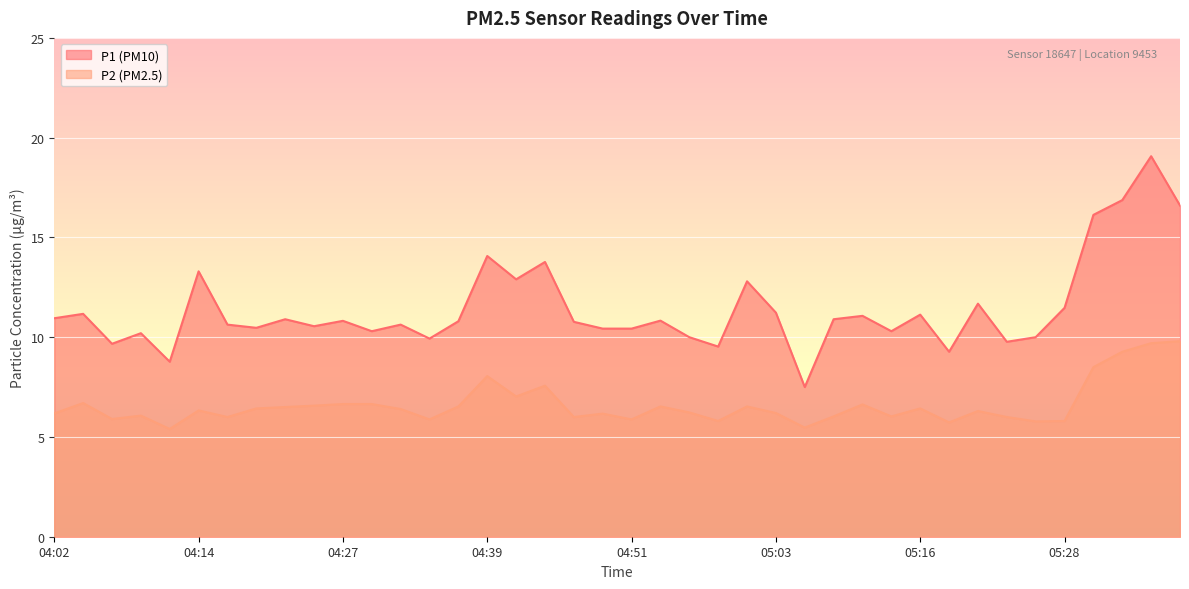

What is the difference between the maximum and second lowest values in the P1 series?

10.3